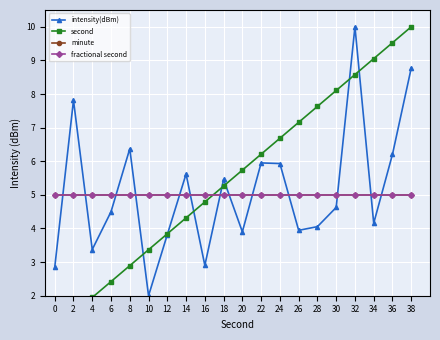

What is the sum of the fractional second values at 36 and 16?

10.0